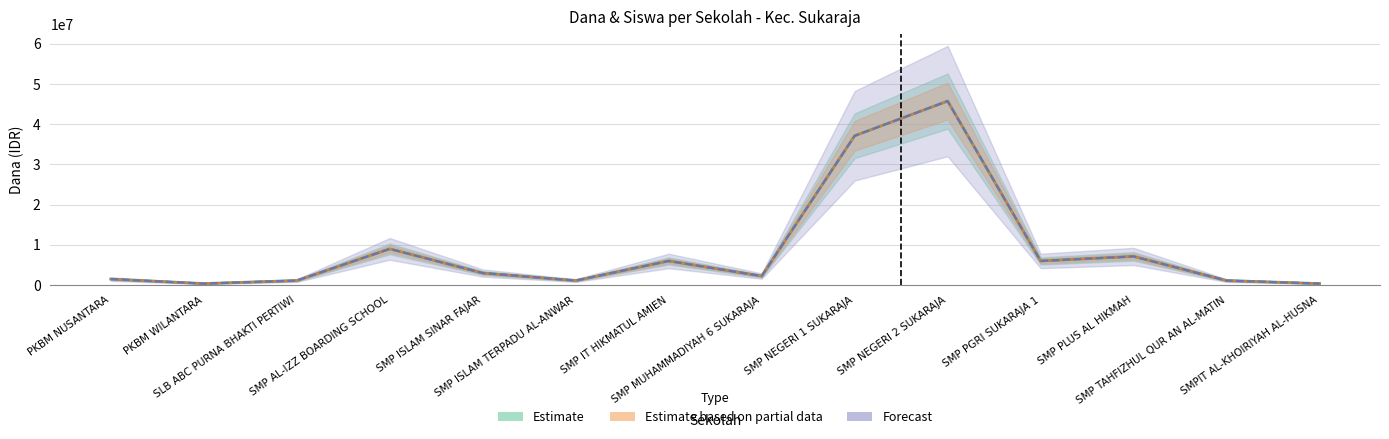

Reading left to right, extract all data points from this chart.

Estimate: PKBM NUSANTARA=1500000	PKBM WILANTARA=375000	SLB ABC PURNA BHAKTI PERTIWI=1125000	SMP AL-IZZ BOARDING SCHOOL=9000000	SMP ISLAM SINAR FAJAR=3000000	SMP ISLAM TERPADU AL-ANWAR=1125000	SMP IT HIKMATUL AMIEN=6000000	SMP MUHAMMADIYAH 6 SUKARAJA=2250000	SMP NEGERI 1 SUKARAJA=37125000	SMP NEGERI 2 SUKARAJA=45750000	SMP PGRI SUKARAJA 1=6000000	SMP PLUS AL HIKMAH=7125000	SMP TAHFIZHUL QUR AN AL-MATIN=1125000	SMPIT AL-KHOIRIYAH AL-HUSNA=375000
Estimate based on partial data: PKBM NUSANTARA=1500000	PKBM WILANTARA=375000	SLB ABC PURNA BHAKTI PERTIWI=1125000	SMP AL-IZZ BOARDING SCHOOL=9000000	SMP ISLAM SINAR FAJAR=3000000	SMP ISLAM TERPADU AL-ANWAR=1125000	SMP IT HIKMATUL AMIEN=6000000	SMP MUHAMMADIYAH 6 SUKARAJA=2250000	SMP NEGERI 1 SUKARAJA=37125000	SMP NEGERI 2 SUKARAJA=45750000	SMP PGRI SUKARAJA 1=6000000	SMP PLUS AL HIKMAH=7125000	SMP TAHFIZHUL QUR AN AL-MATIN=1125000	SMPIT AL-KHOIRIYAH AL-HUSNA=375000
Forecast: PKBM NUSANTARA=1500000	PKBM WILANTARA=375000	SLB ABC PURNA BHAKTI PERTIWI=1125000	SMP AL-IZZ BOARDING SCHOOL=9000000	SMP ISLAM SINAR FAJAR=3000000	SMP ISLAM TERPADU AL-ANWAR=1125000	SMP IT HIKMATUL AMIEN=6000000	SMP MUHAMMADIYAH 6 SUKARAJA=2250000	SMP NEGERI 1 SUKARAJA=37125000	SMP NEGERI 2 SUKARAJA=45750000	SMP PGRI SUKARAJA 1=6000000	SMP PLUS AL HIKMAH=7125000	SMP TAHFIZHUL QUR AN AL-MATIN=1125000	SMPIT AL-KHOIRIYAH AL-HUSNA=375000